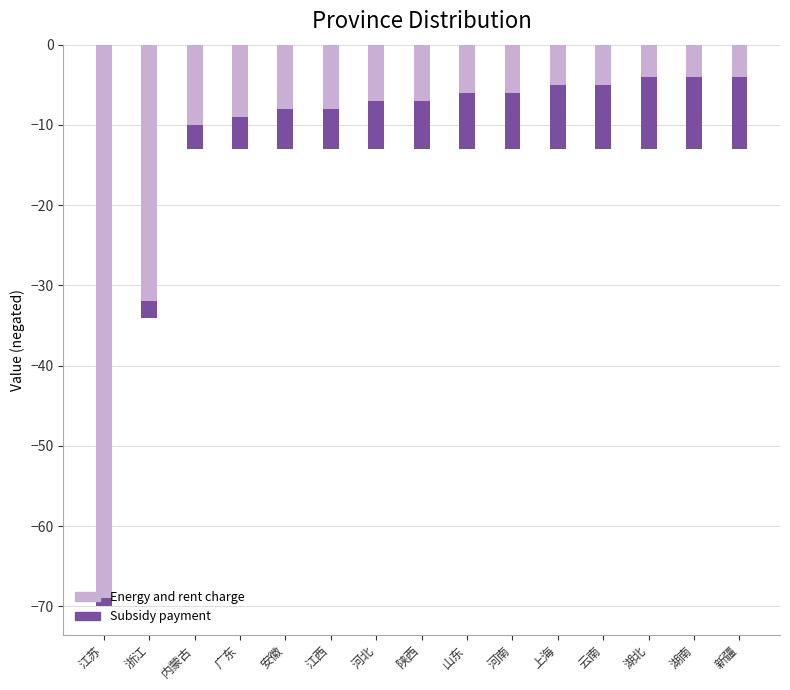

What is the difference between the highest and lowest values at 河南?

1